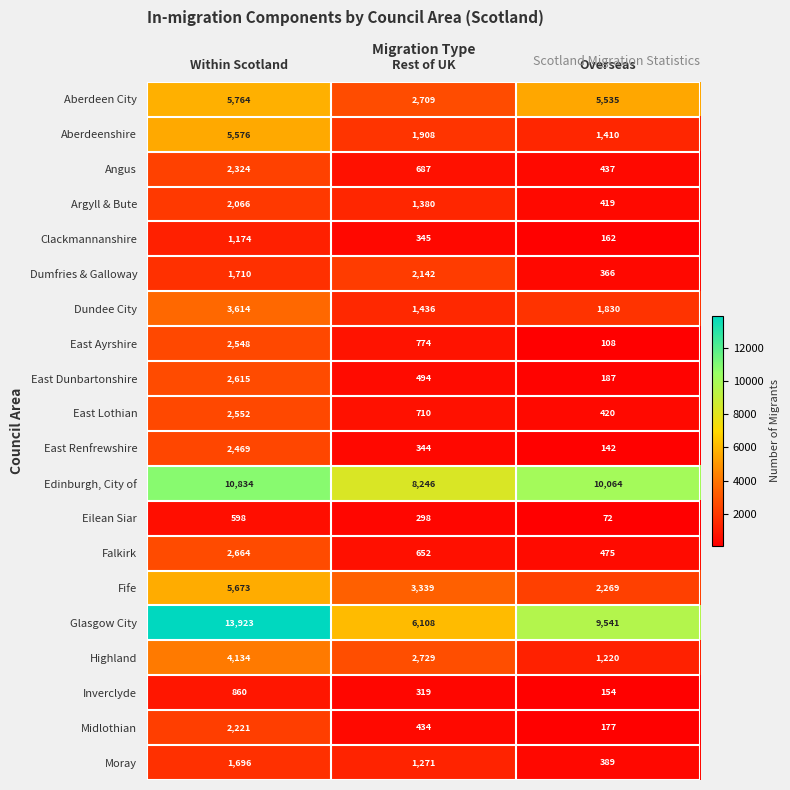

Rank the series at Overseas from highest to lowest value.

Edinburgh, City of, Glasgow City, Aberdeen City, Fife, Dundee City, Aberdeenshire, Highland, Falkirk, Angus, East Lothian, Argyll & Bute, Moray, Dumfries & Galloway, East Dunbartonshire, Midlothian, Clackmannanshire, Inverclyde, East Renfrewshire, East Ayrshire, Eilean Siar